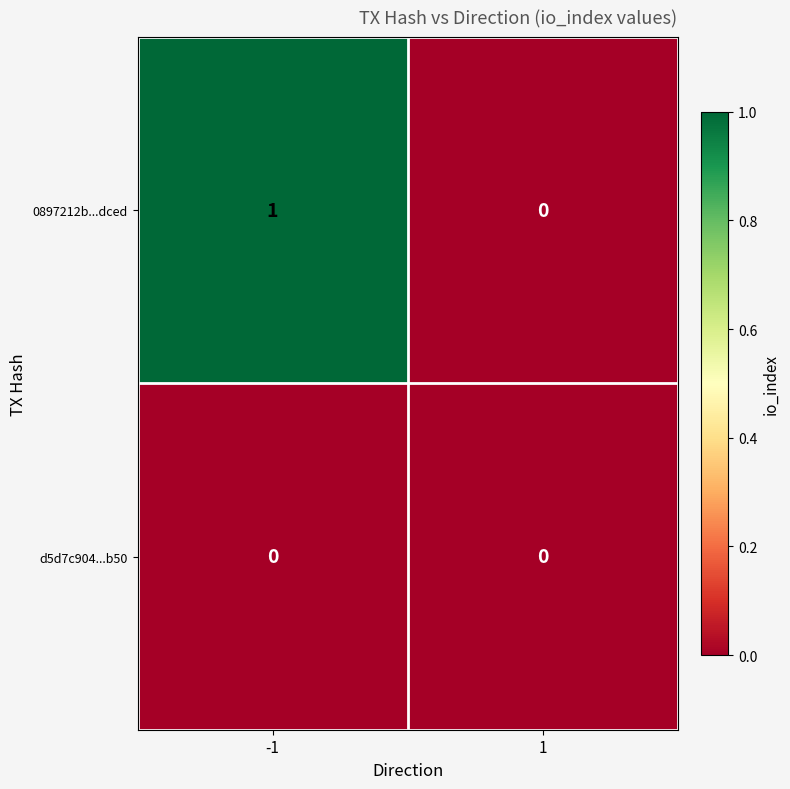

Is the value of 0897212b...dced at -1 greater than the value of d5d7c904...b50 at -1?

Yes